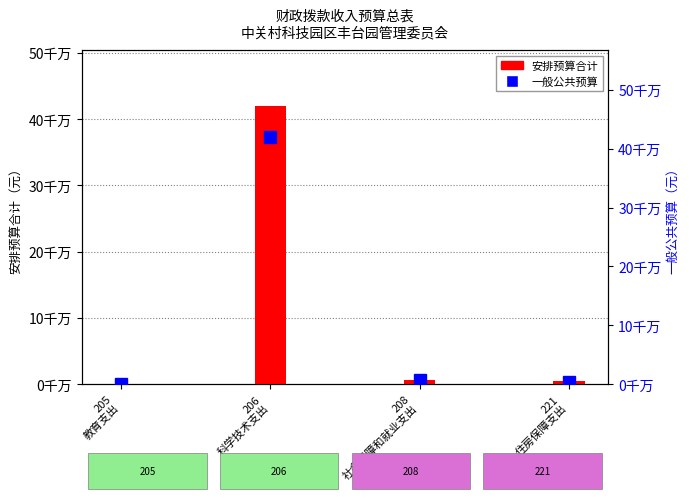

What position from the right is 208
社会保障和就业支出?

2